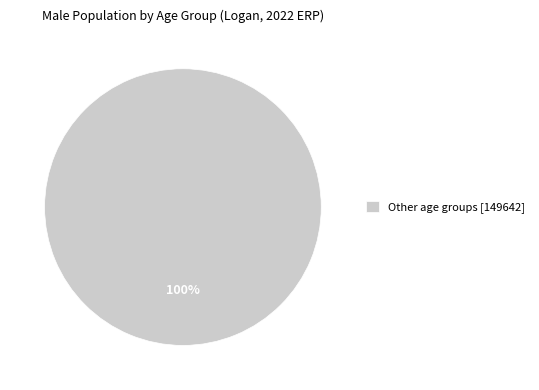

What percentage is the Other age groups [149642] slice, to the nearest percent?

100%